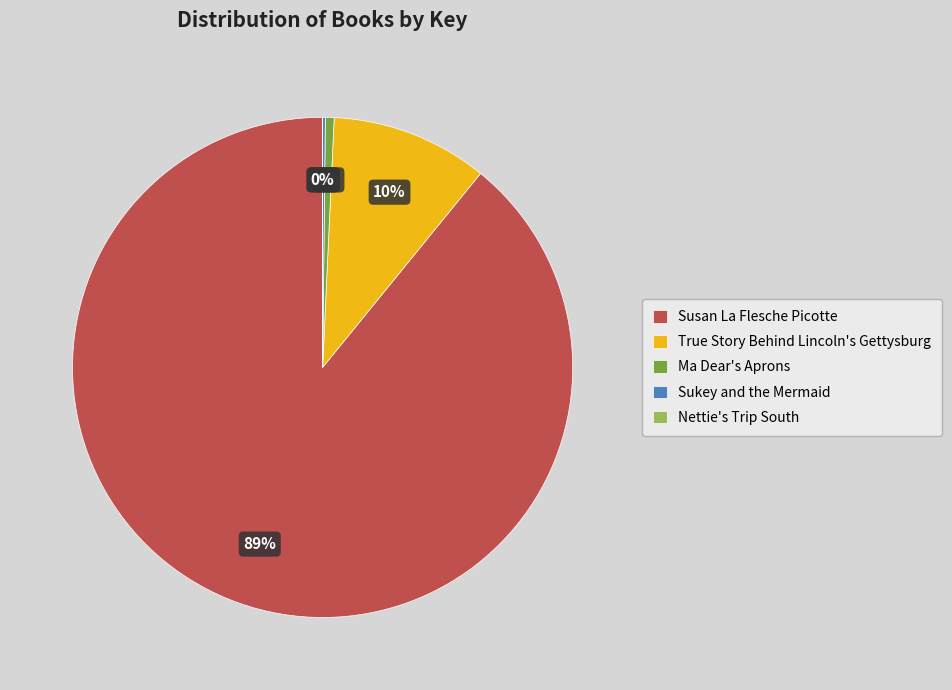

Combined, do Ma Dear's Aprons and Susan La Flesche Picotte account for over 50%?

Yes